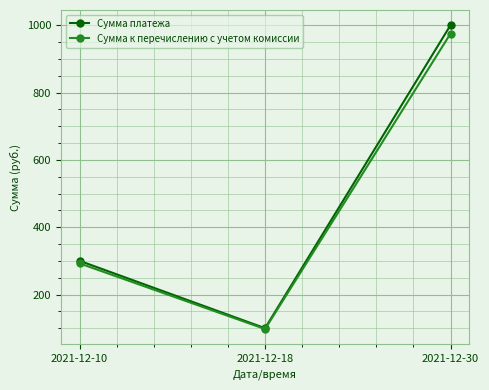

Which series has the widest spread of values?

Сумма платежа